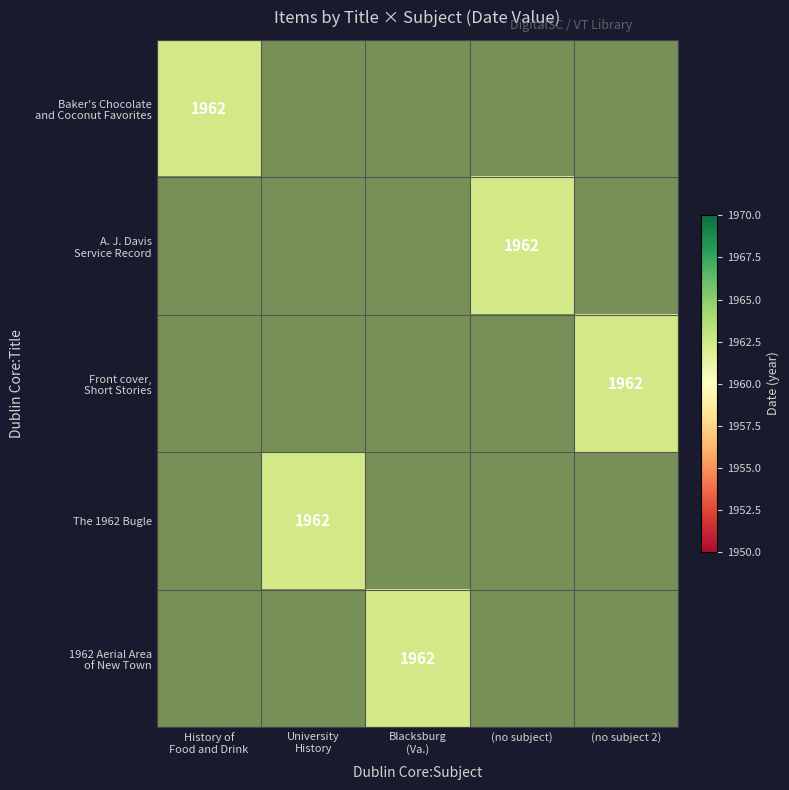

What is the sum of all Front cover, Short Stories values?

1962